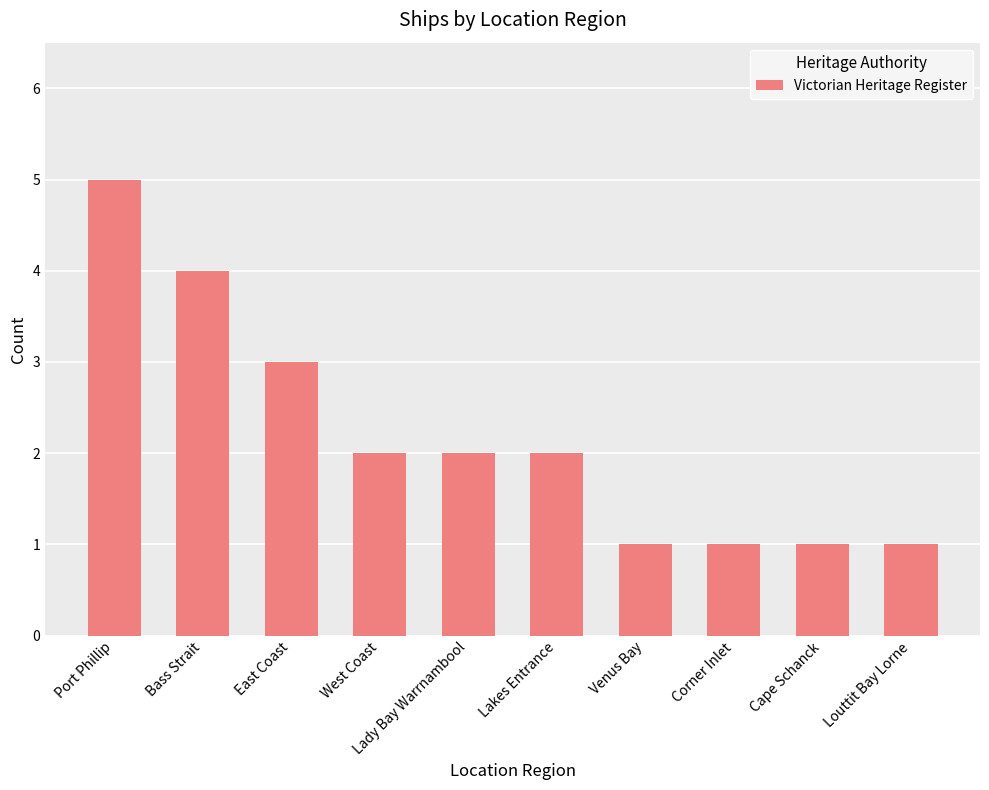

What is the difference between the values at Corner Inlet and Bass Strait?

3